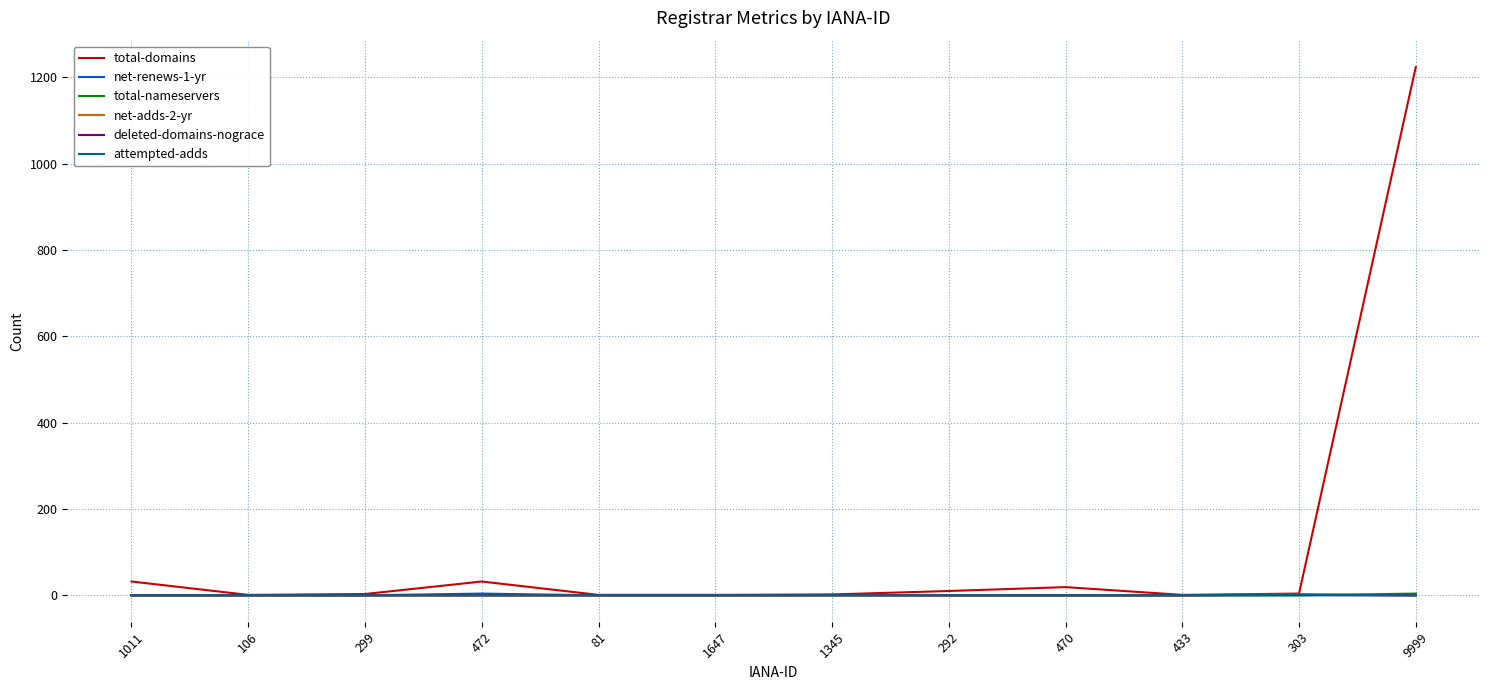

Reading right to left, what are all the values shown in this chart?

total-domains: 1224	4	1	19	10	2	1	1	32	3	1	32
net-renews-1-yr: 0	0	0	0	0	1	0	0	4	0	0	0
total-nameservers: 4	0	0	0	0	0	0	0	0	0	0	0
net-adds-2-yr: 0	2	0	0	0	0	0	0	0	0	0	0
deleted-domains-nograce: 0	1	0	0	0	0	0	0	0	0	0	0
attempted-adds: 0	2	0	0	0	0	0	0	0	0	0	0